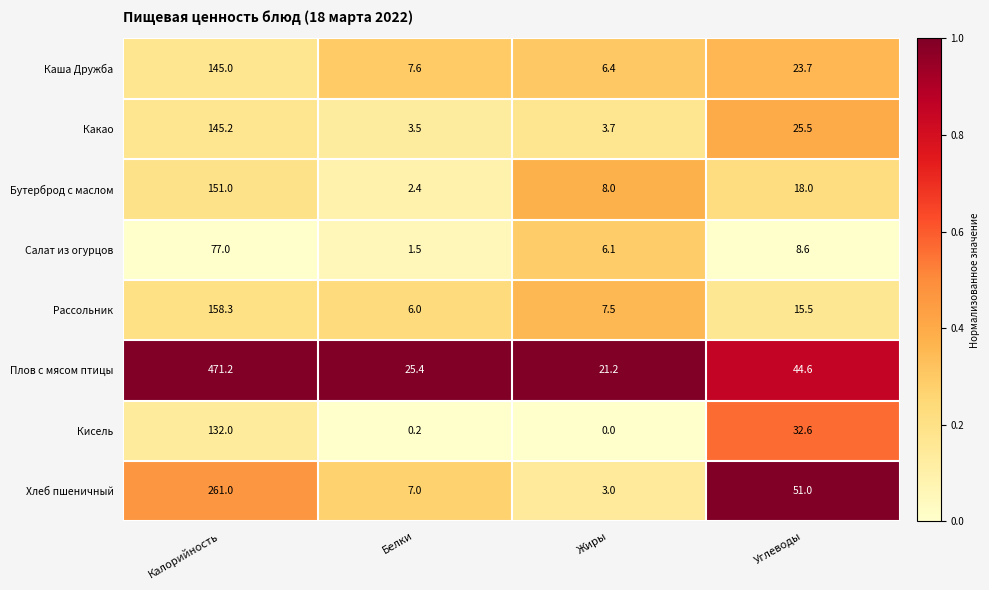

At which category is the sum across all series the highest?

Калорийность